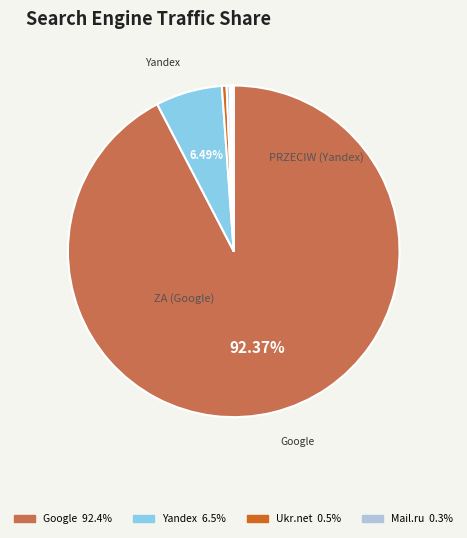

Which category has the biggest portion of the pie?

Google